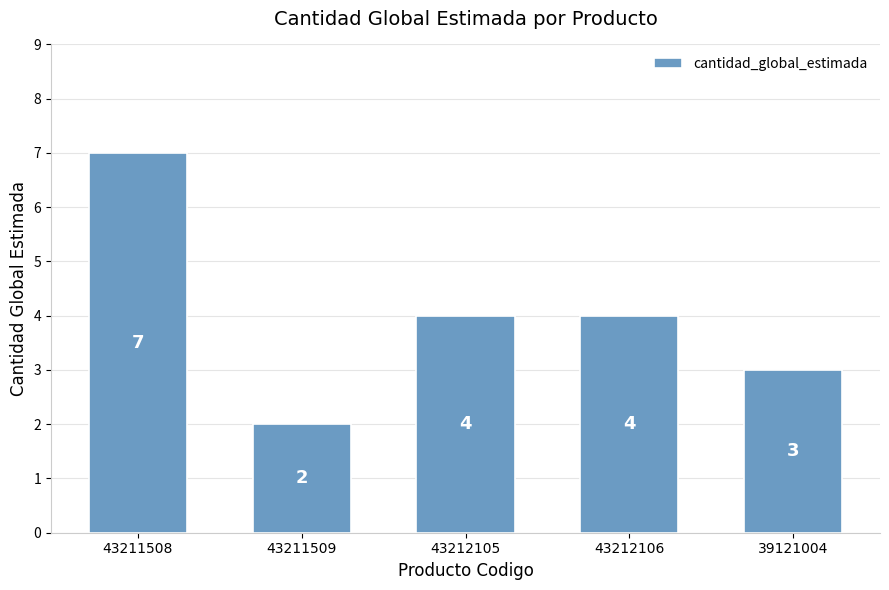

Reading left to right, transcribe all the data shown in this chart.

43211508=7	43211509=2	43212105=4	43212106=4	39121004=3